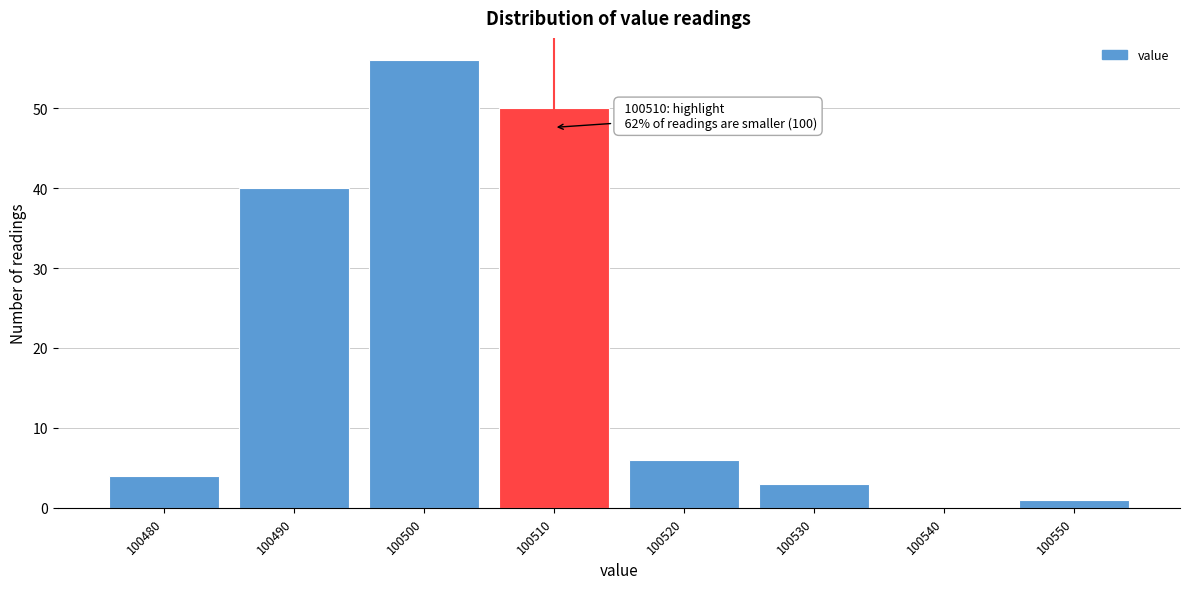

Over which range of the x-axis is the bar tallest?

100495 to 100505